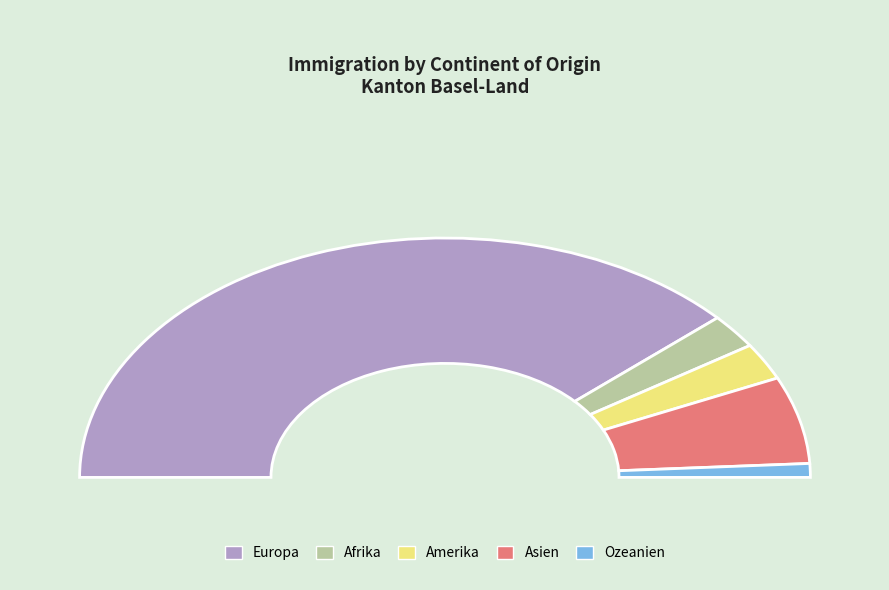

Between Asien and Ozeanien, which is larger?

Asien